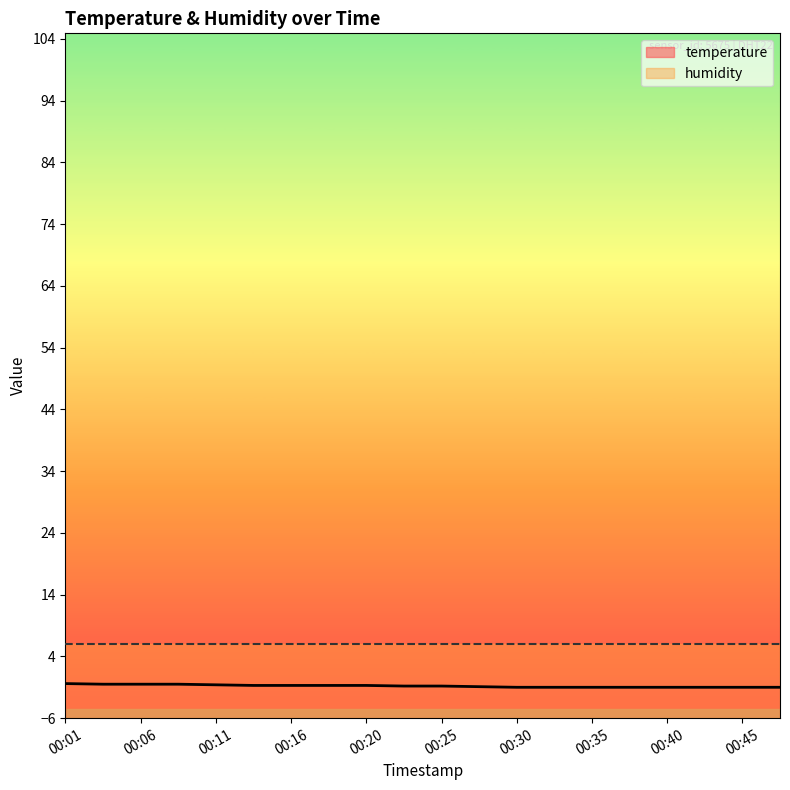

The chart shows a value of -1.1 at 00:20. True or false?

False